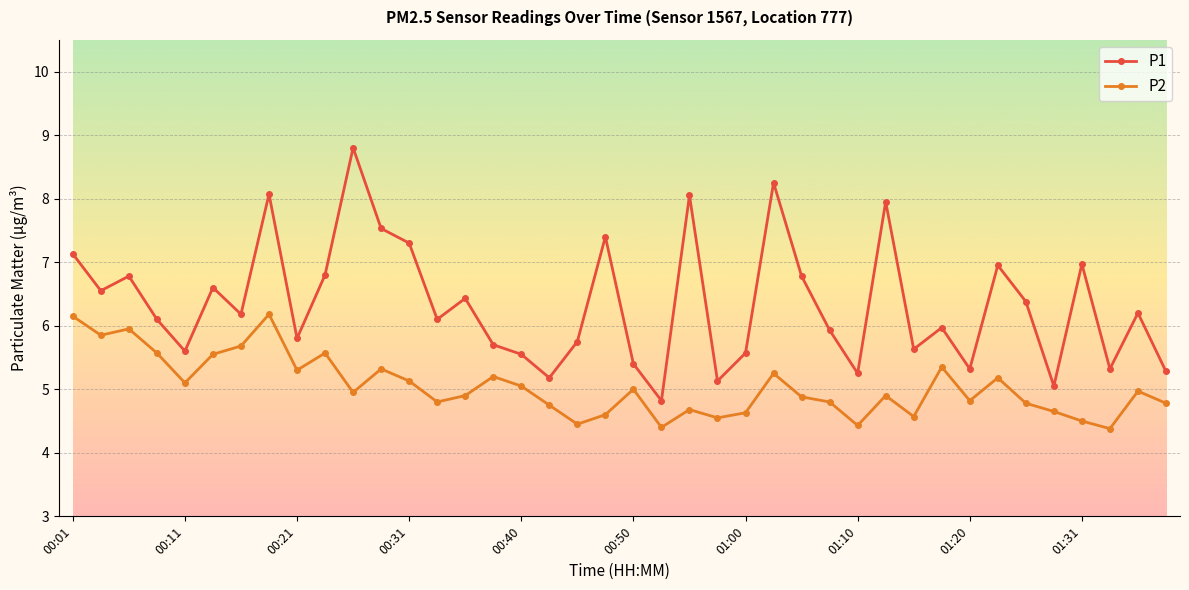

Which series has the widest spread of values?

P1